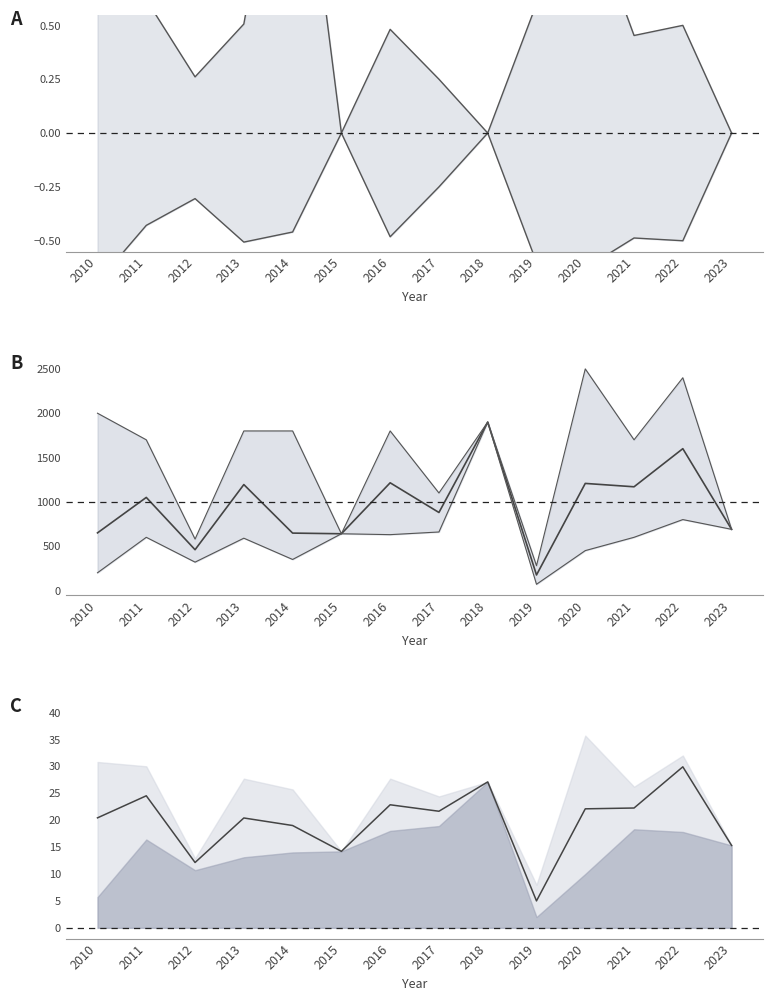

Is it true that price mean equals 1050.0 at 2011?

True